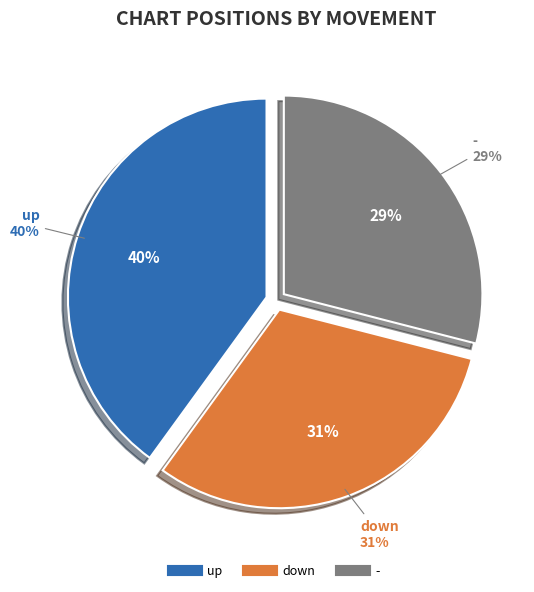

How many slices are in this pie chart?

3